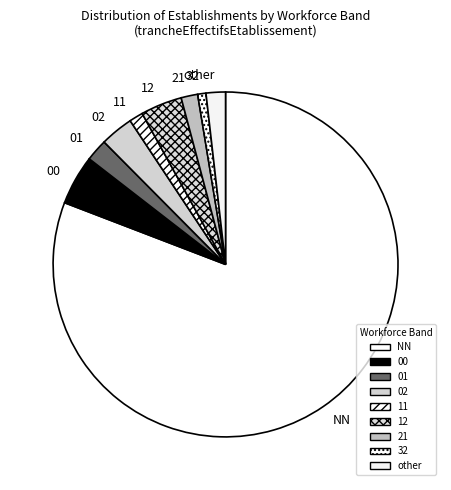

How many slices are in this pie chart?

9